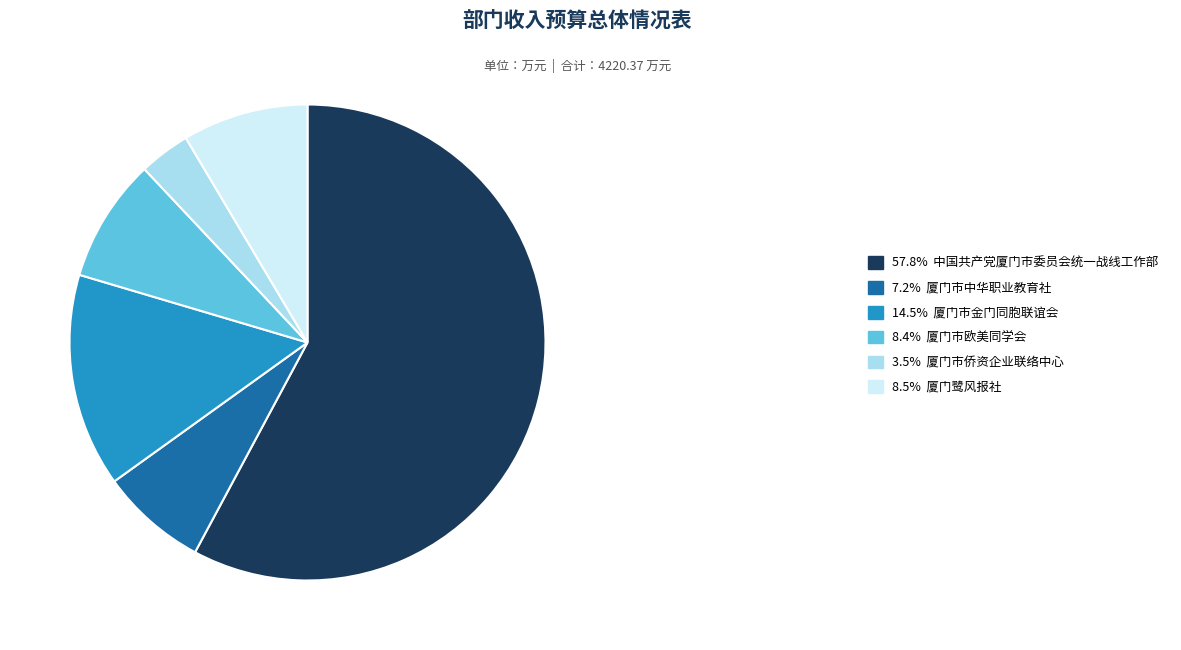

Is the sum of 57.8% 中国共产党厦门市委员会统一战线工作部 and 14.5% 厦门市金门同胞联谊会 greater than half?

Yes